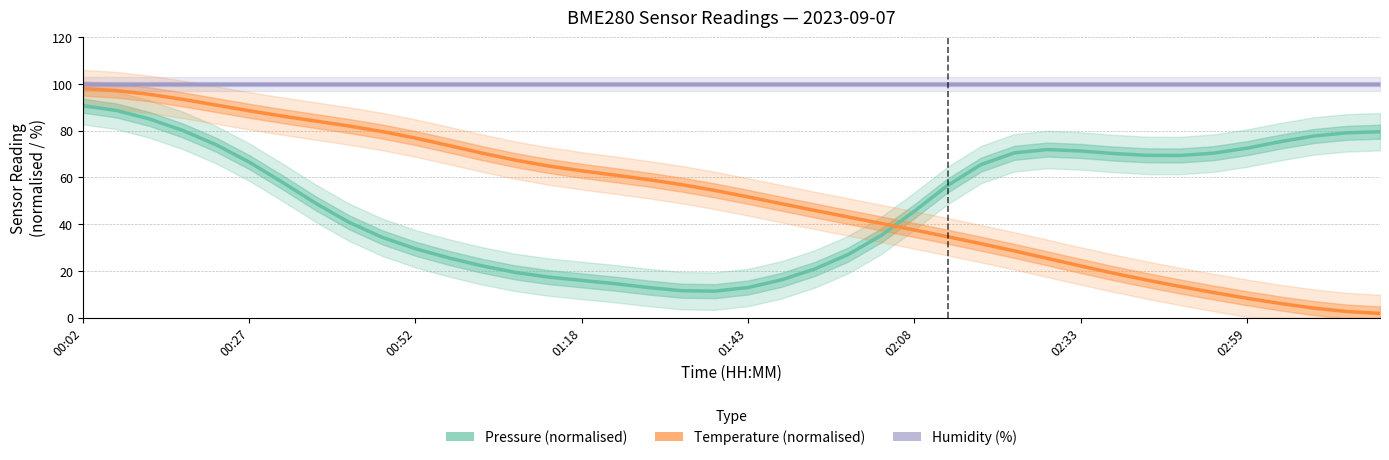

What is the sum of all Temperature (normalised) values?

2034.5